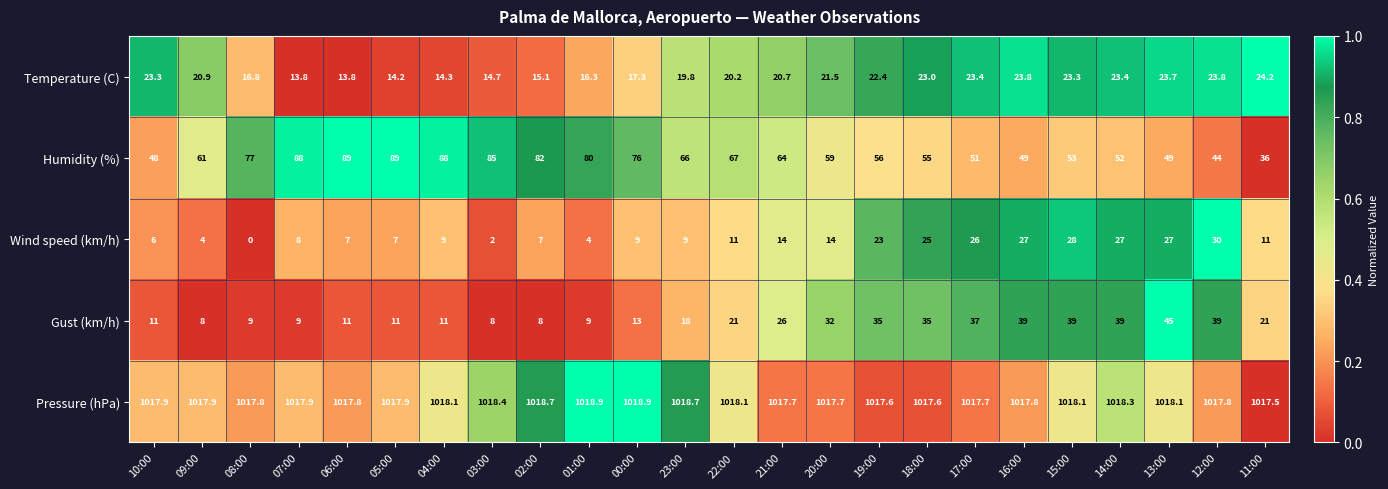

What is the total value across all series at 02:00?

1130.8